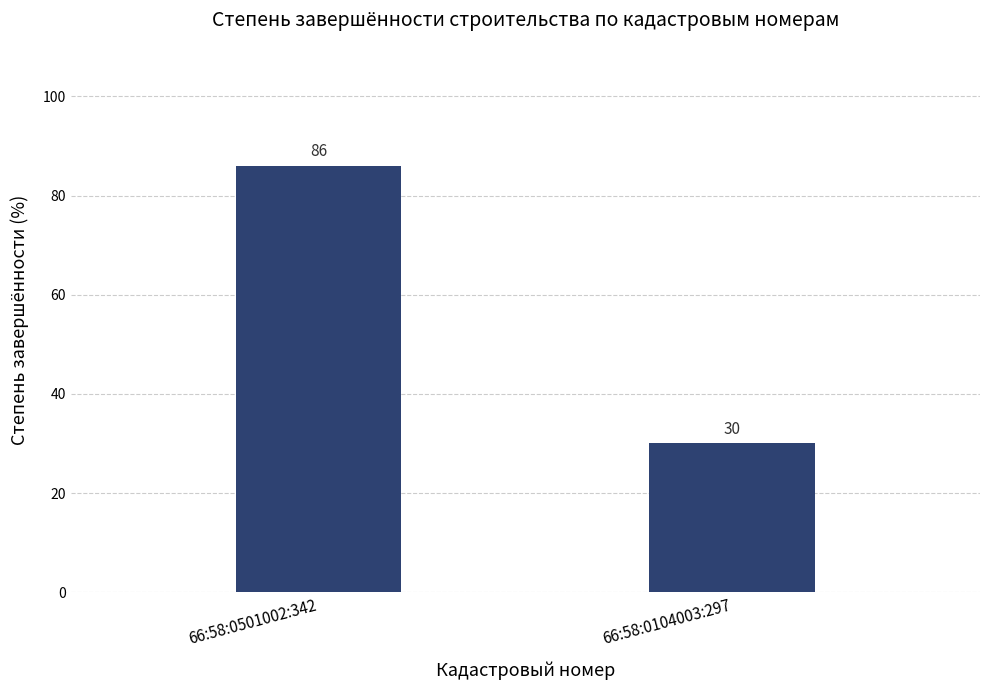

Approximately how many times larger is the value at 66:58:0501002:342 compared to 66:58:0104003:297?

2.9